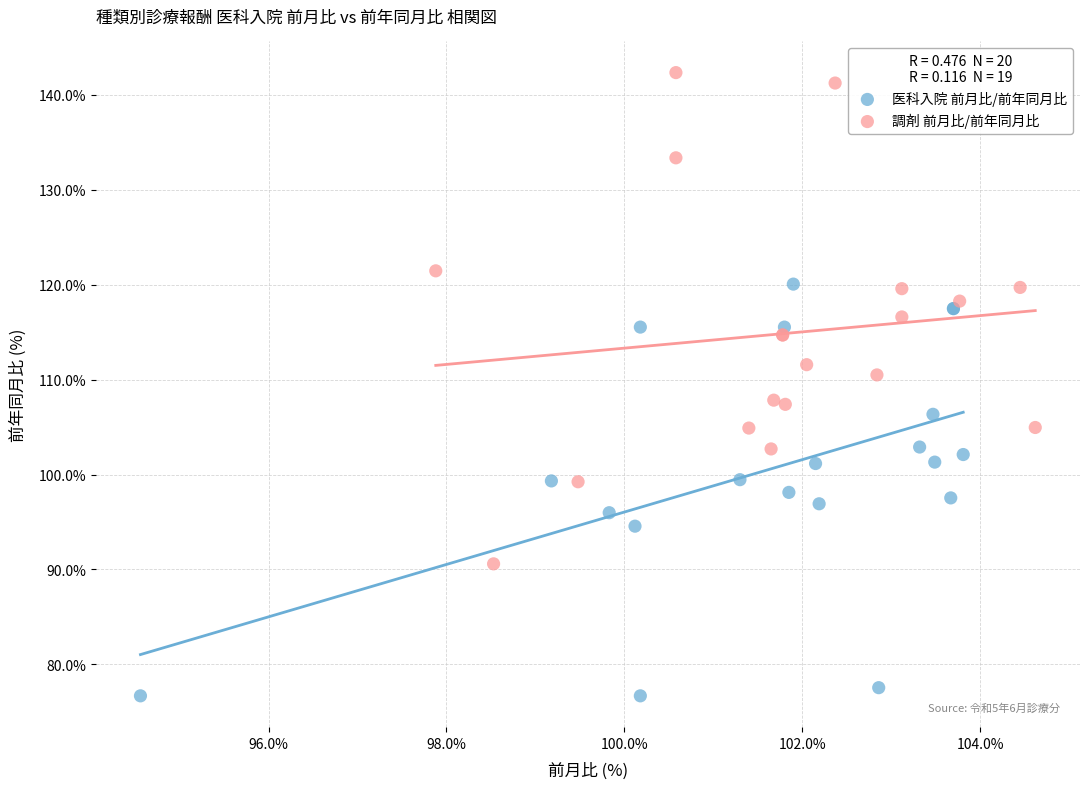

Which series contains the highest Y value?

調剤 前月比/前年同月比